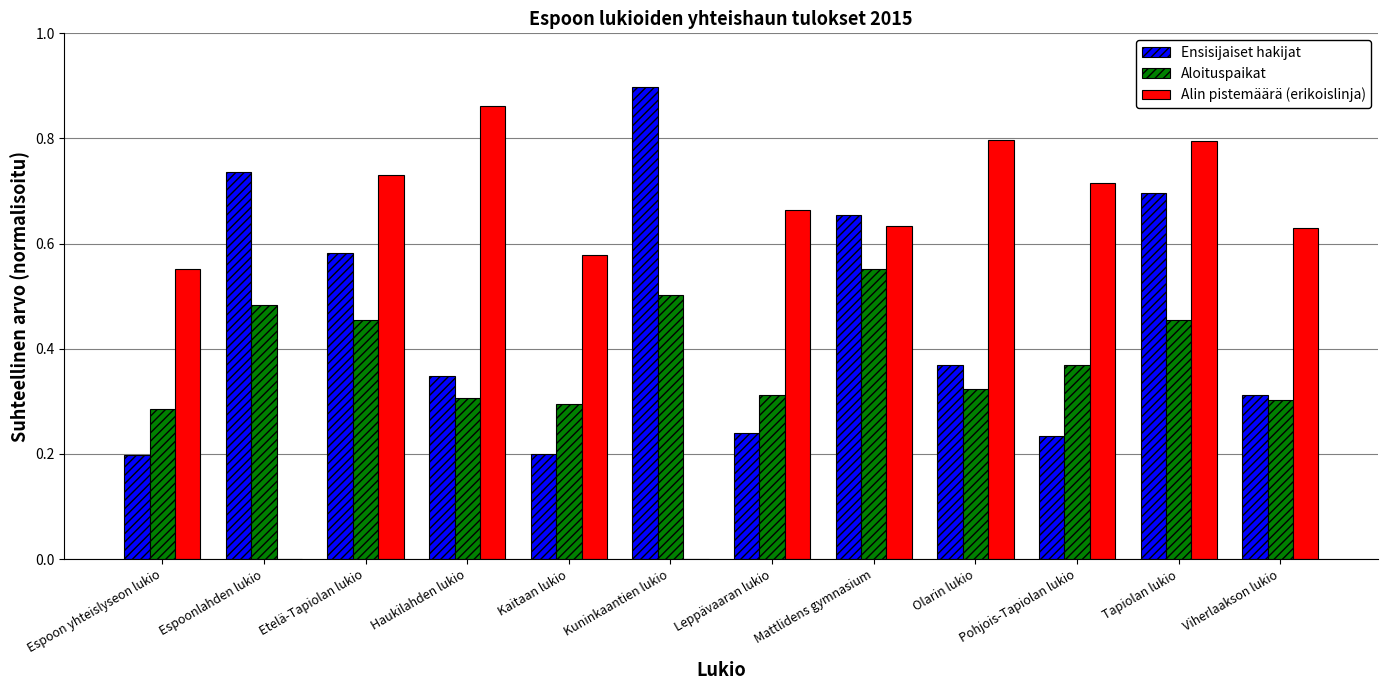

Is it true that Alin pistemäärä (erikoislinja) equals -0.5 at Kuninkaantien lukio?

False